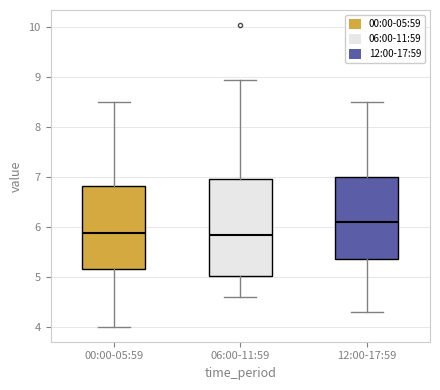

Comparing the boxes themselves (not the whiskers), which one is the tallest?

06:00-11:59